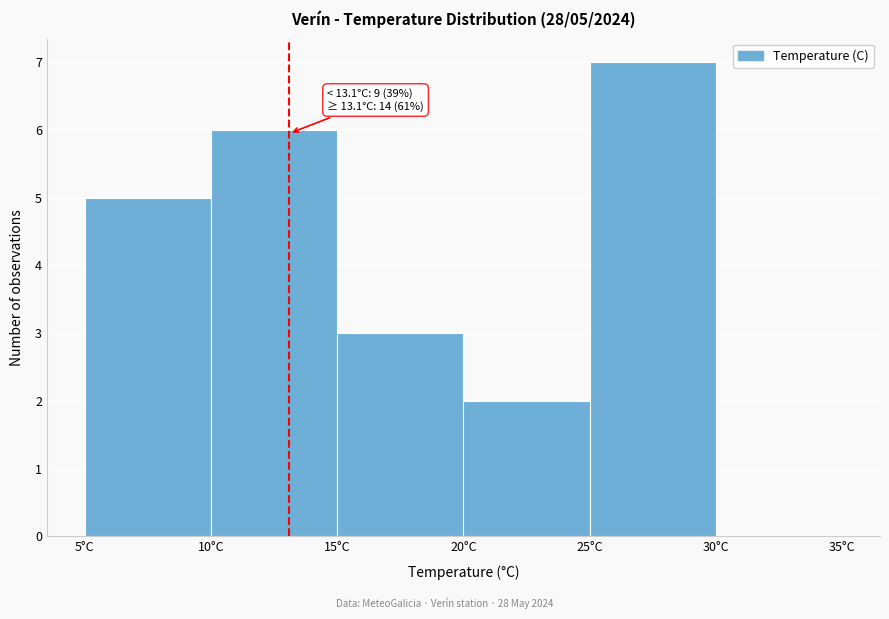

Over which range of the x-axis is the bar tallest?

25 to 30